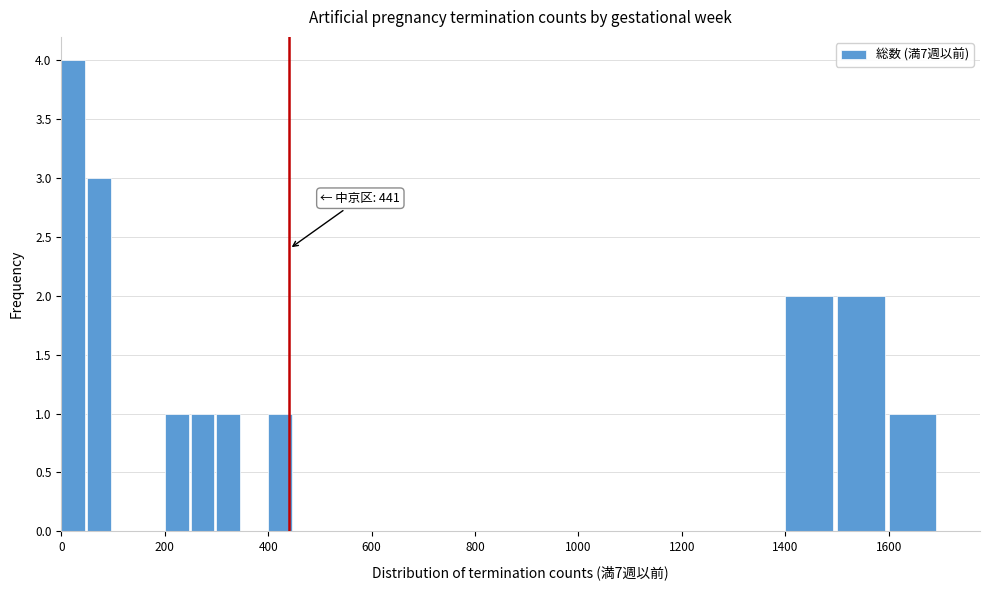

Around what value on the x-axis is the tallest bar? Give the approximate position of its centre, as read against the axis.

20